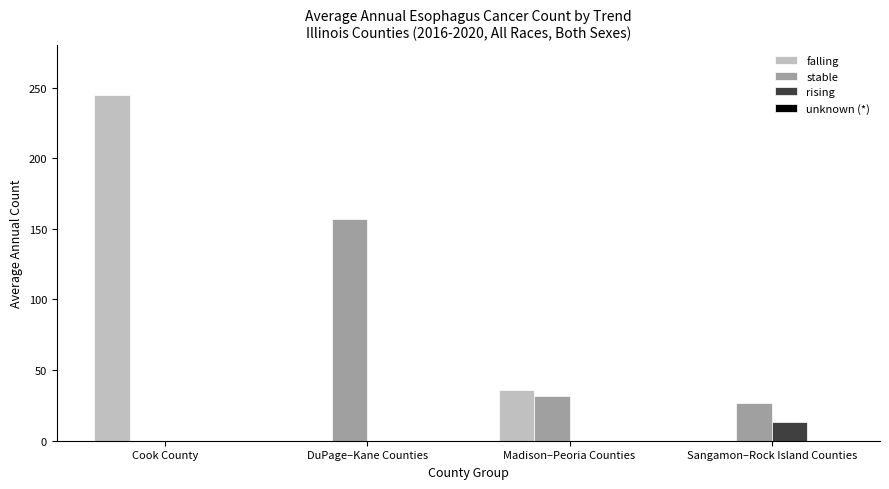

Which series has the largest total across all categories?

falling